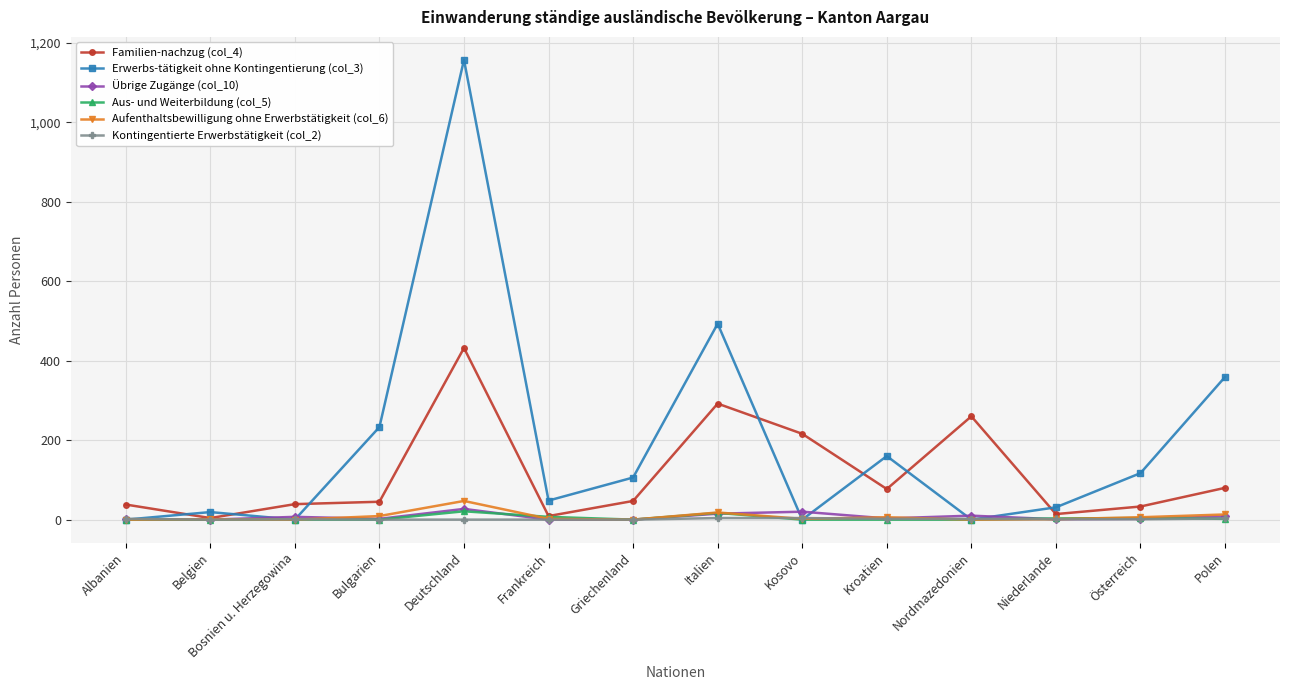

What is the label of the 2nd point from the left?

Belgien